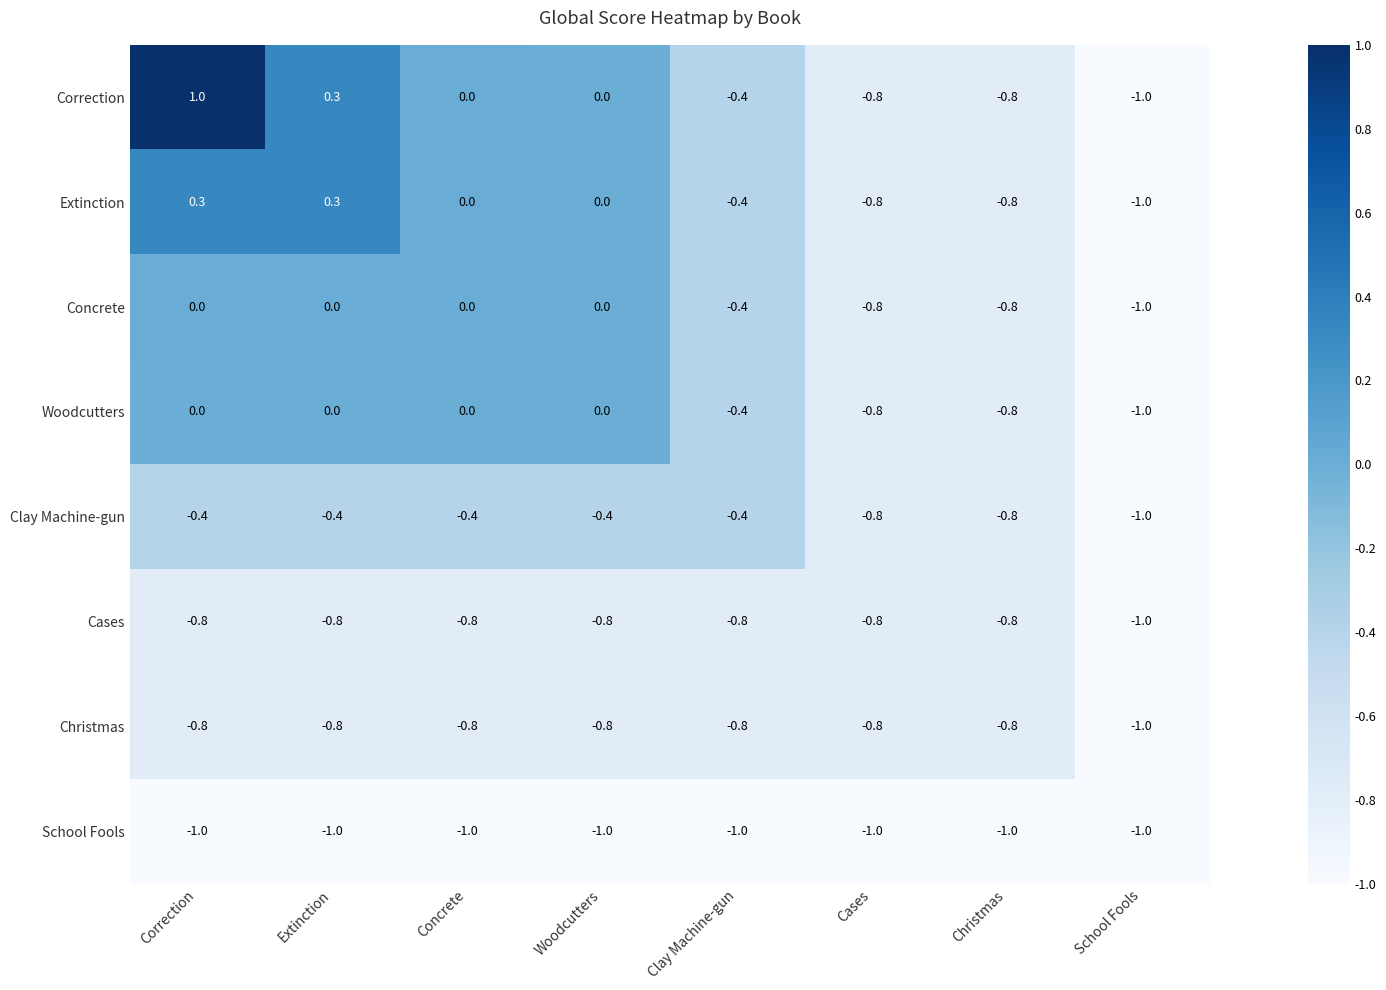

Read the School Fools value at Woodcutters.

-1.0